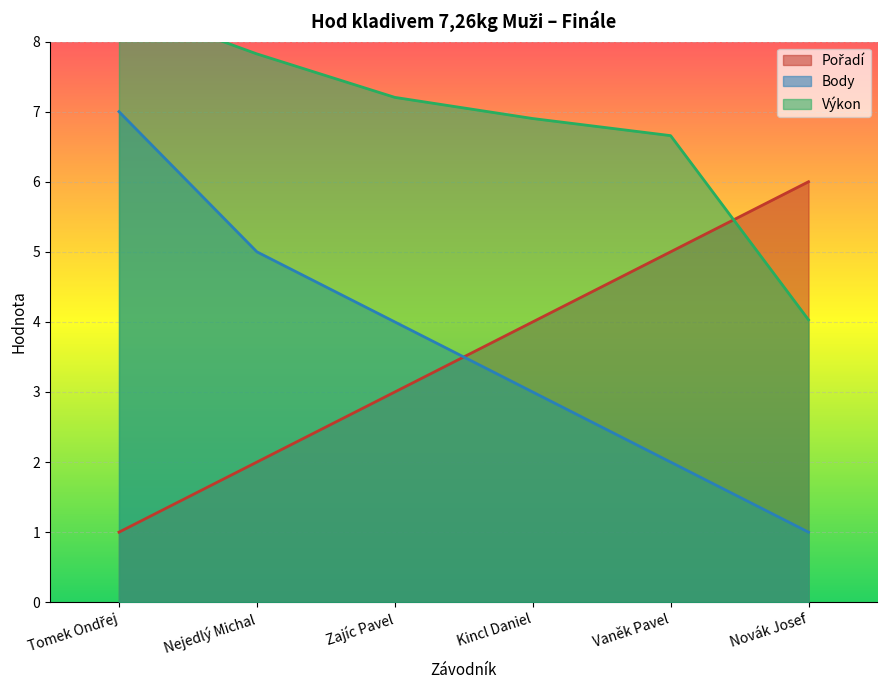

Which series ends up on top after the final intersection of Pořadí and Body?

Pořadí